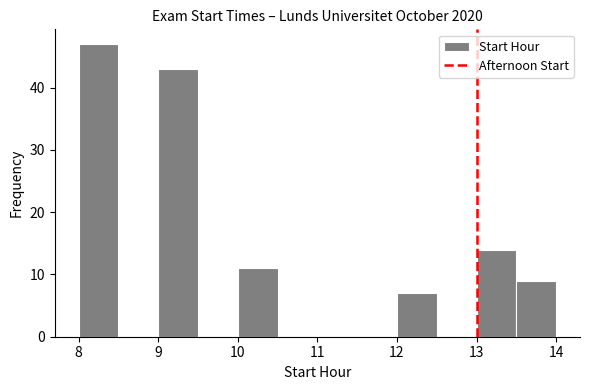

What is the height of the bar covering 12.0 to 12.5 on the x-axis? The values are not printed on the chart, so give them approximately, as read against the axis.

7